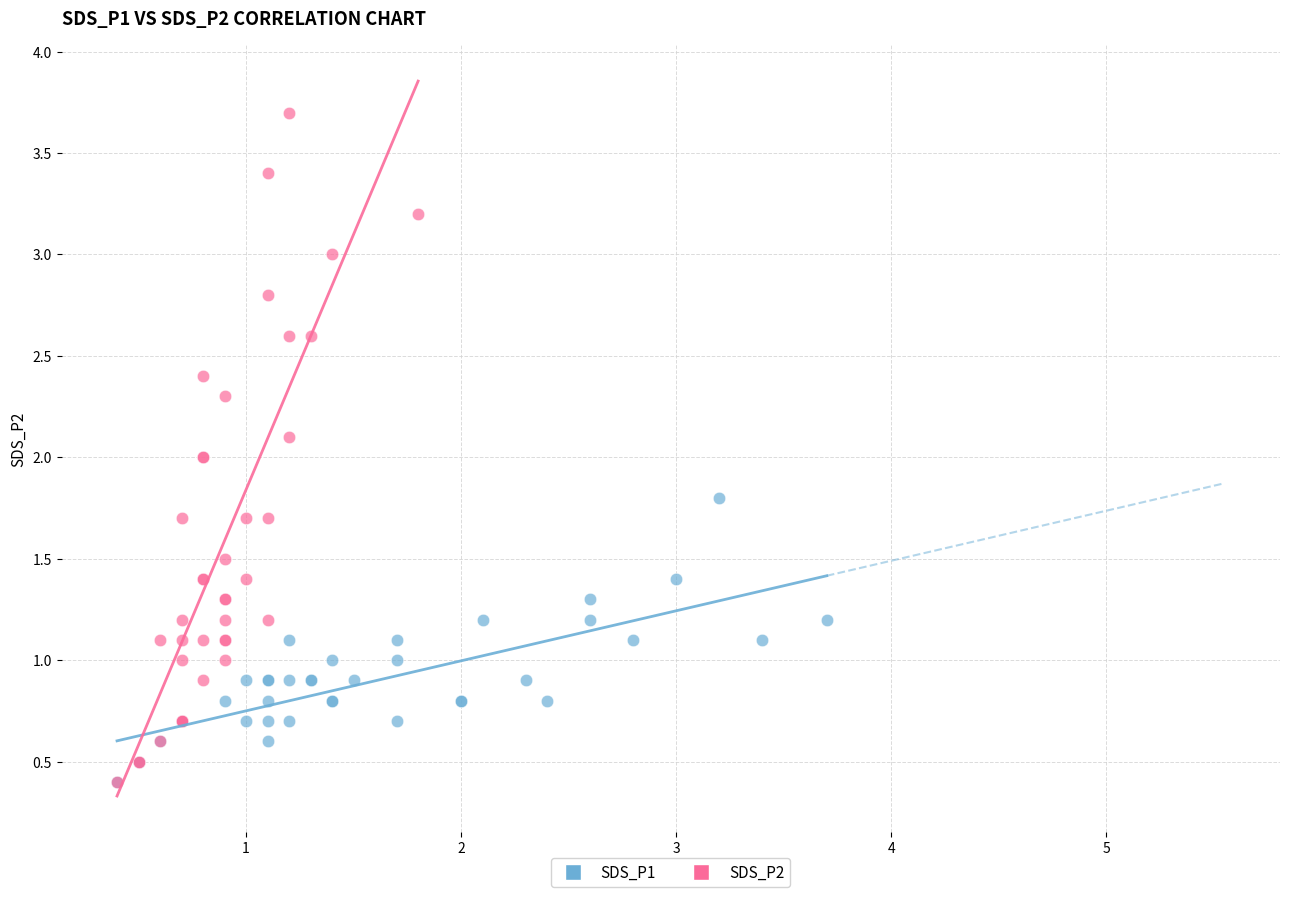

Which series has the widest spread of Y values?

SDS_P2